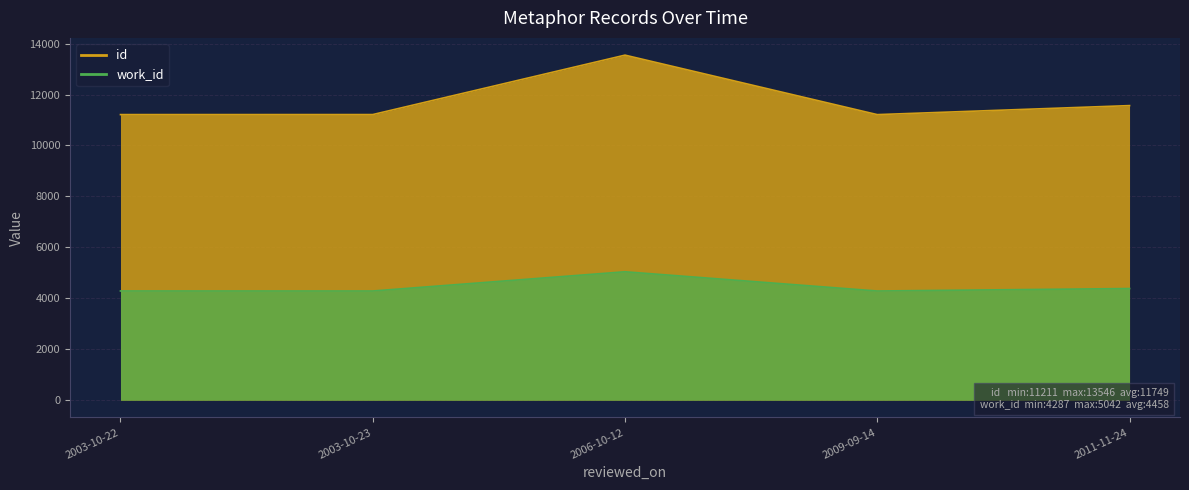

Reading right to left, what are all the values shown in this chart?

id: 11565	11211	13546	11213	11212
work_id: 4384	4287	5042	4287	4288